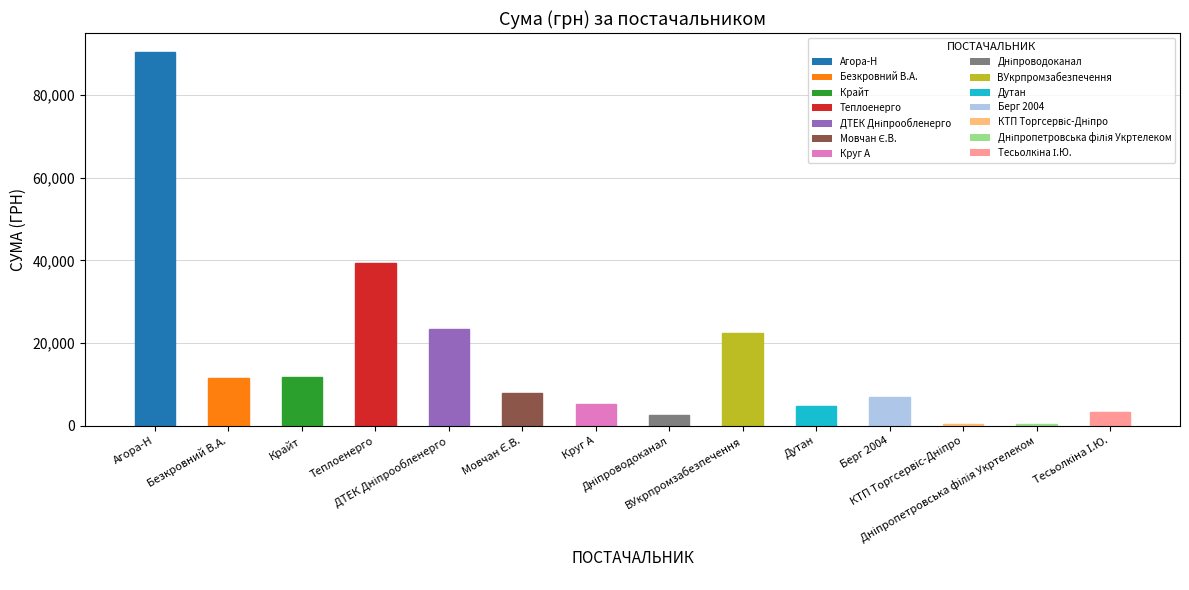

How many bars are there in total?

14